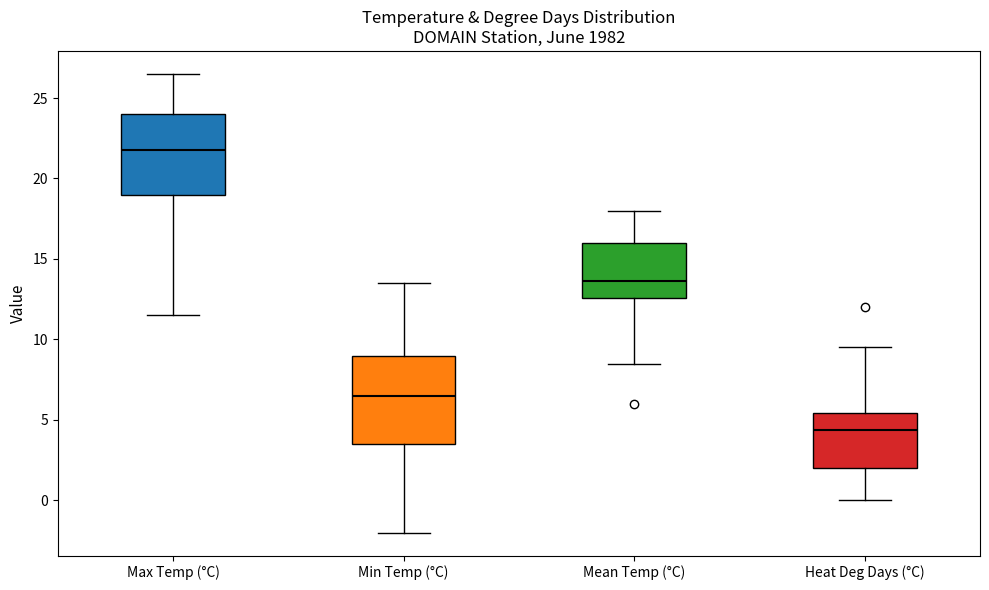

Which box is the tallest, from its lower edge to its upper edge?

Min Temp (°C)